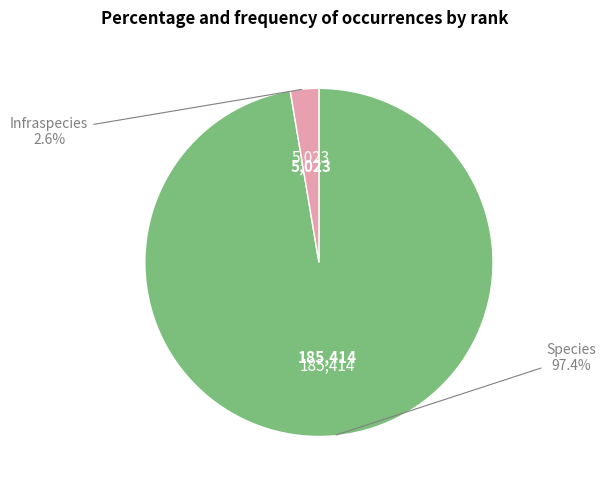

Is there any slice that represents more than half of the pie?

Yes